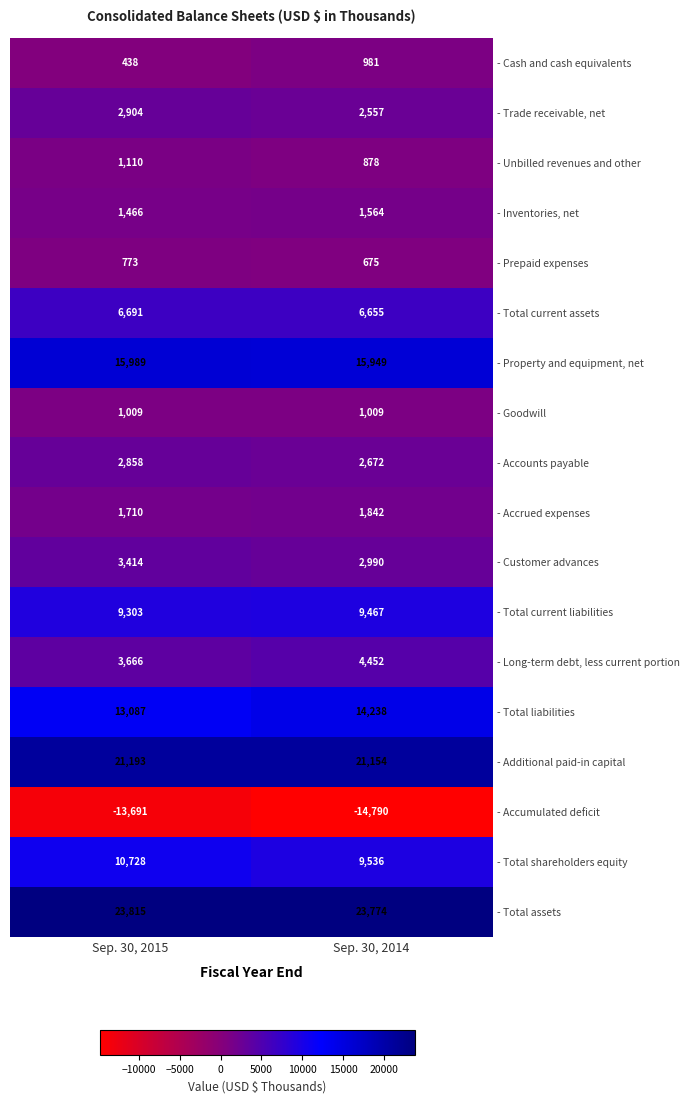

Which series changed the most between Sep. 30, 2015 and Sep. 30, 2014?

- Total shareholders equity